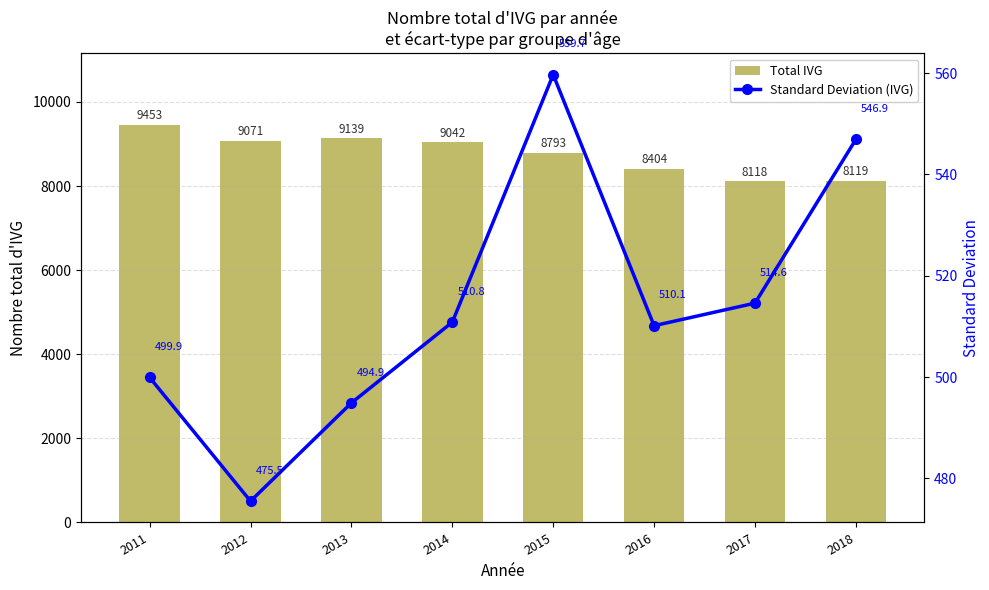

How many series are shown in this chart?

2